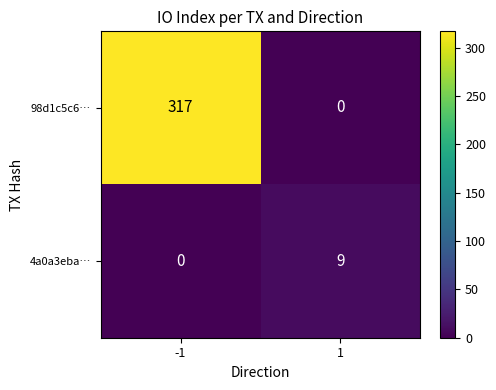

What is the greatest value displayed?

317